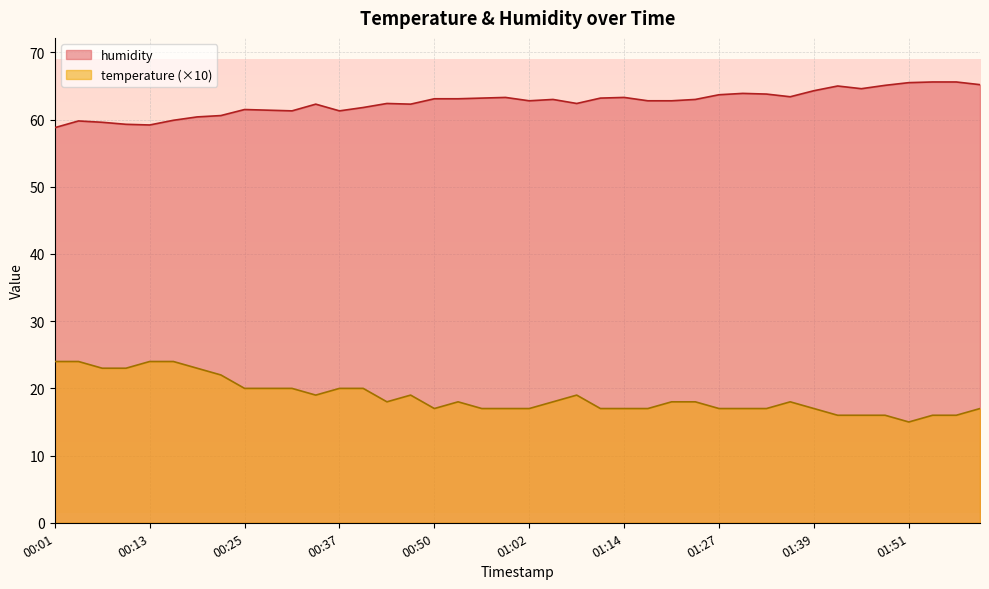

Reading left to right, what are all the values shown in this chart?

temperature: 00:01=24.0	00:04=24.0	00:07=23.0	00:10=23.0	00:13=24.0	00:16=24.0	00:19=23.0	00:22=22.0	00:25=20.0	00:28=20.0	00:31=20.0	00:34=19.0	00:37=20.0	00:41=20.0	00:44=18.0	00:47=19.0	00:50=17.0	00:53=18.0	00:56=17.0	00:59=17.0	01:02=17.0	01:05=18.0	01:08=19.0	01:11=17.0	01:14=17.0	01:17=17.0	01:21=18.0	01:24=18.0	01:27=17.0	01:30=17.0	01:33=17.0	01:36=18.0	01:39=17.0	01:42=16.0	01:45=16.0	01:48=16.0	01:51=15.0	01:54=16.0	01:58=16.0	02:01=17.0
humidity: 00:01=58.8	00:04=59.8	00:07=59.6	00:10=59.3	00:13=59.2	00:16=59.9	00:19=60.4	00:22=60.6	00:25=61.5	00:28=61.4	00:31=61.3	00:34=62.3	00:37=61.3	00:41=61.8	00:44=62.4	00:47=62.3	00:50=63.1	00:53=63.1	00:56=63.2	00:59=63.3	01:02=62.8	01:05=63.0	01:08=62.4	01:11=63.2	01:14=63.3	01:17=62.8	01:21=62.8	01:24=63.0	01:27=63.7	01:30=63.9	01:33=63.8	01:36=63.4	01:39=64.3	01:42=65.0	01:45=64.6	01:48=65.1	01:51=65.5	01:54=65.6	01:58=65.6	02:01=65.2